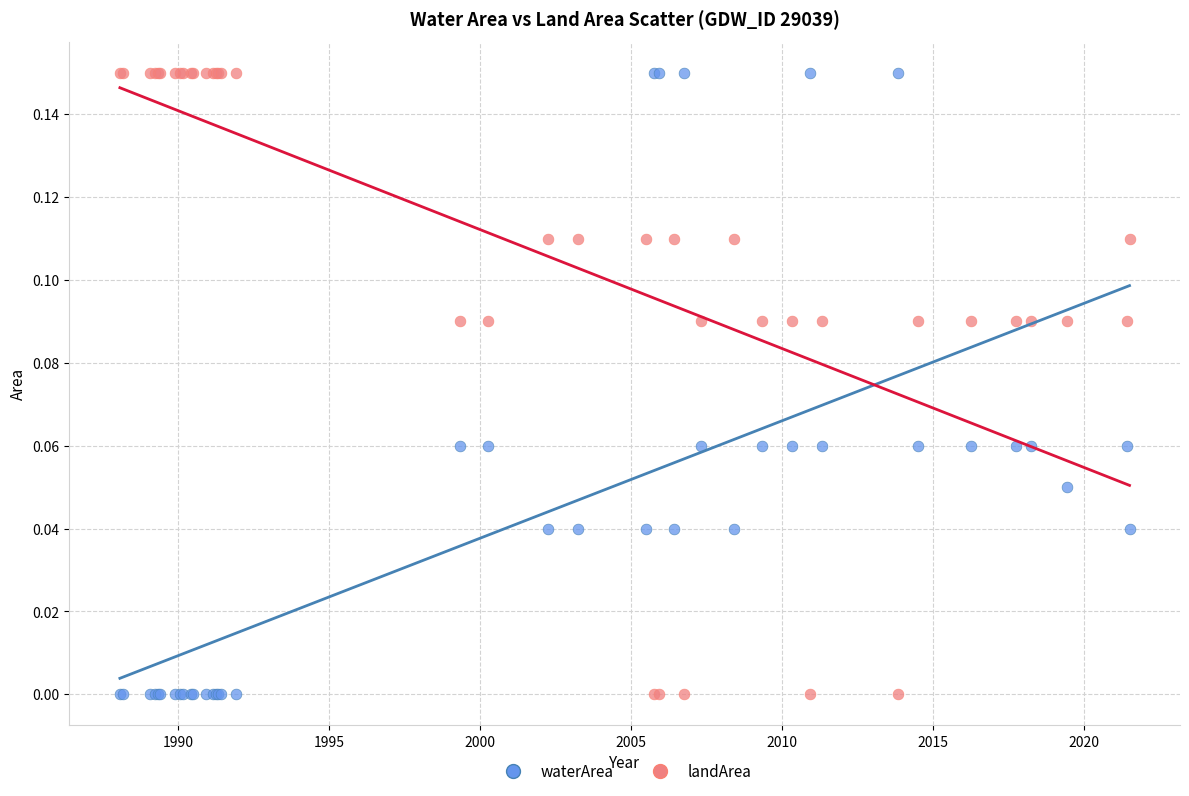

What is the X range (max minus min) for the scatter plot?

33.4